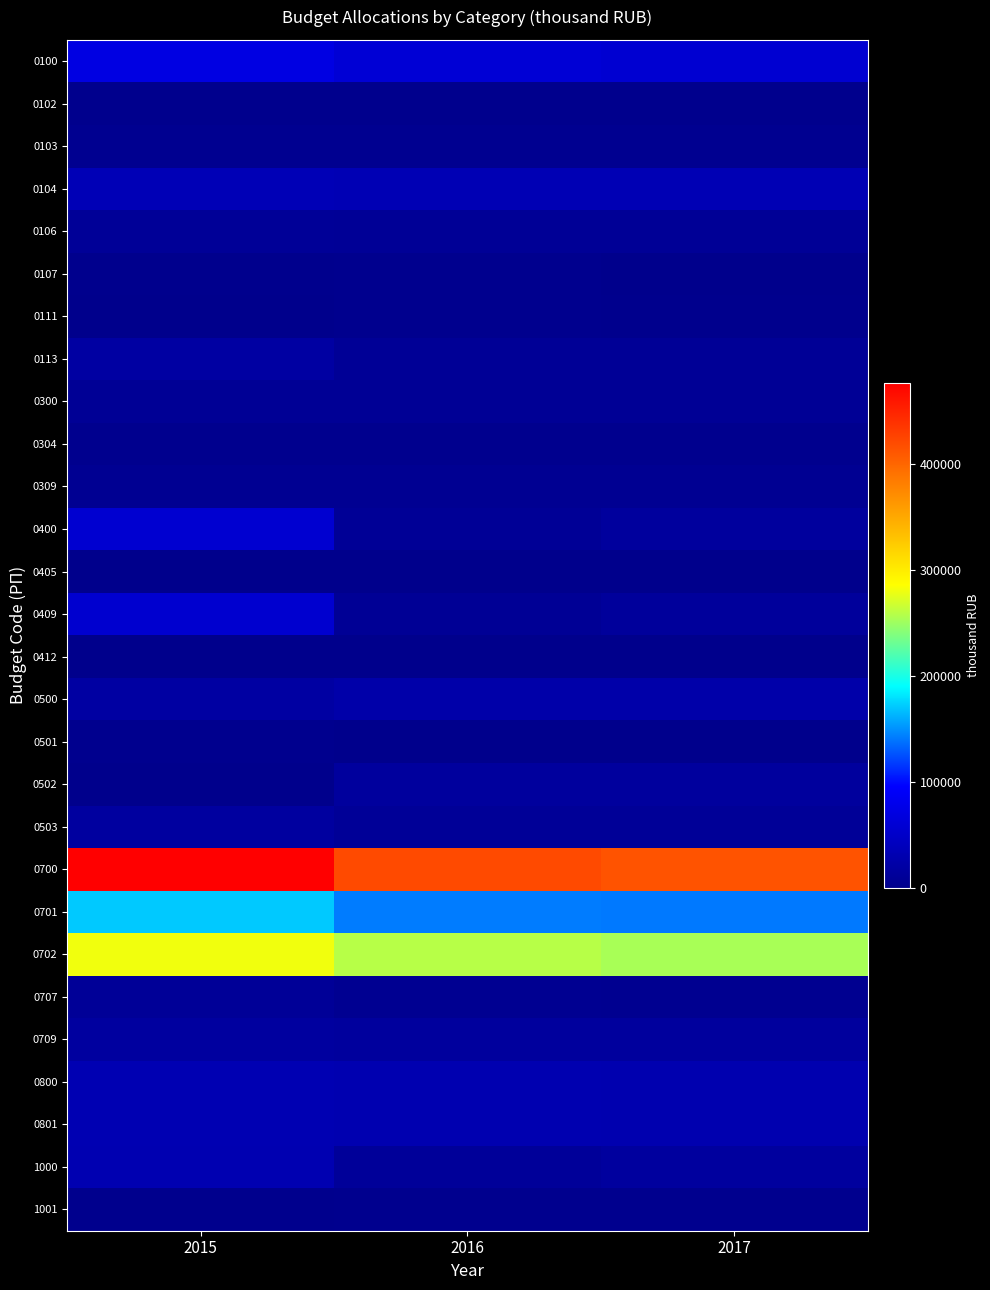

At how many categories does at least one series exceed 438780?

1